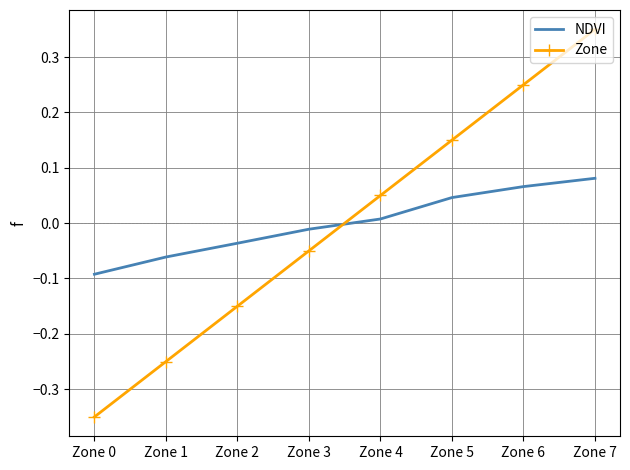

Between which two adjacent categories do Zone and NDVI first intersect?

Zone 3 and Zone 4